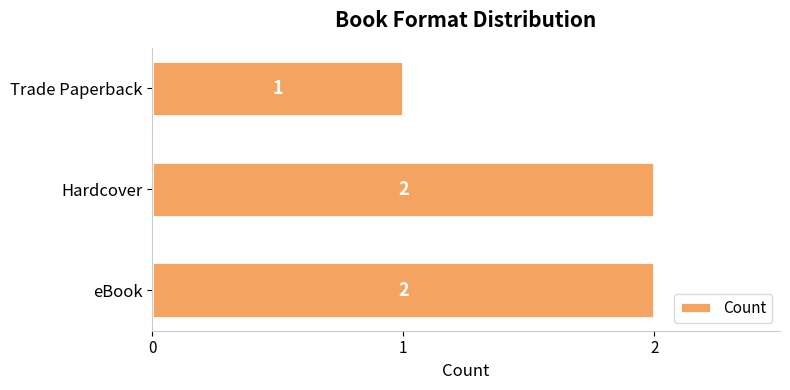

Reading bottom to top, what are all the values shown in this chart?

2	2	1